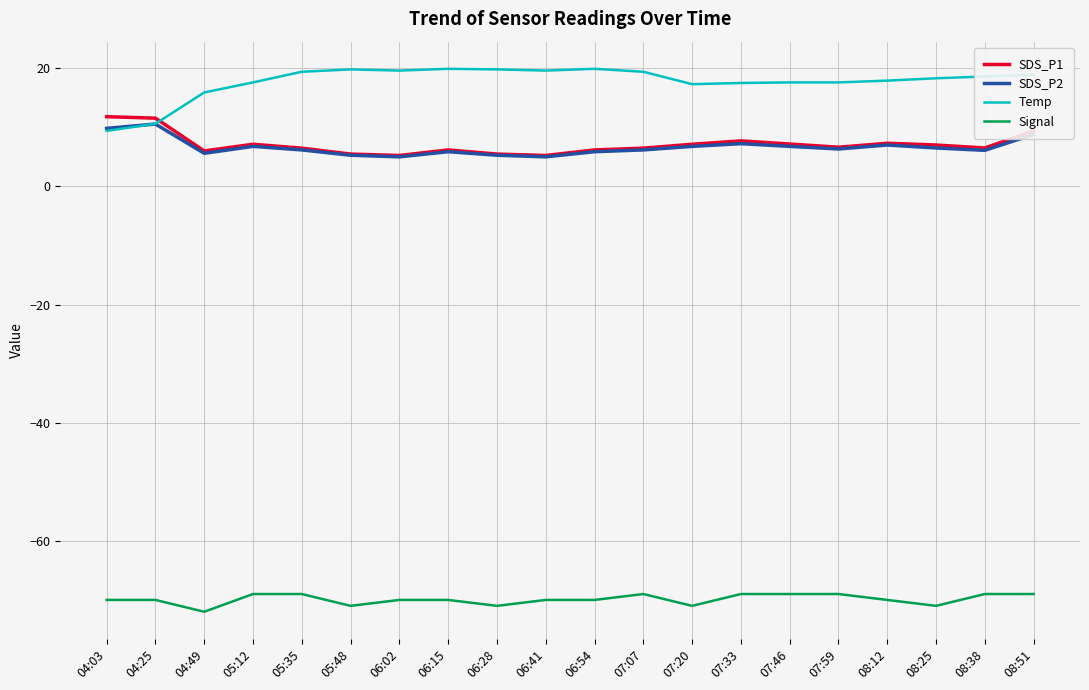

At which category does the chart reach its minimum across all series?

04:49